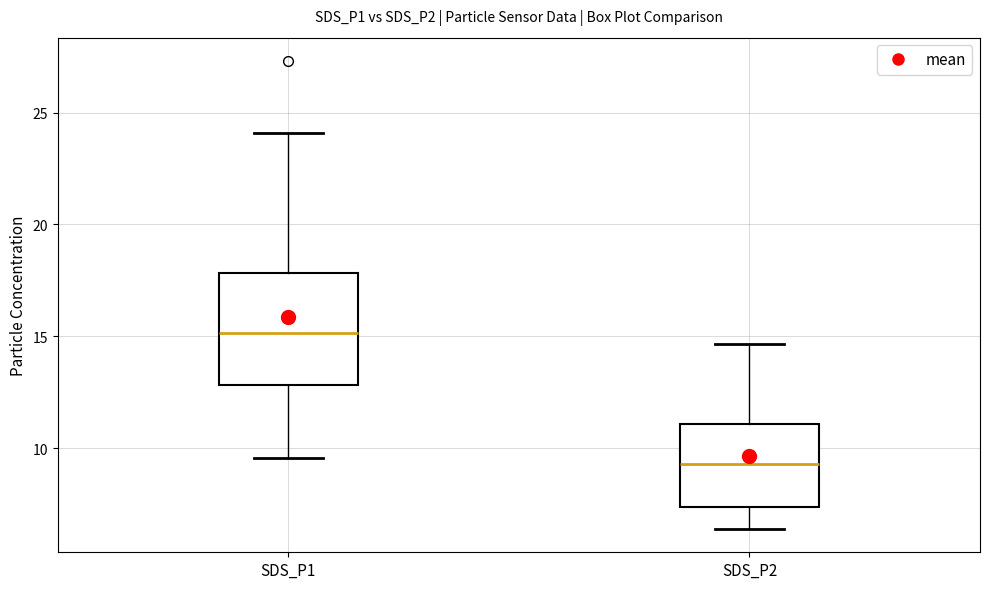

Comparing the boxes themselves (not the whiskers), which one is the tallest?

SDS_P1